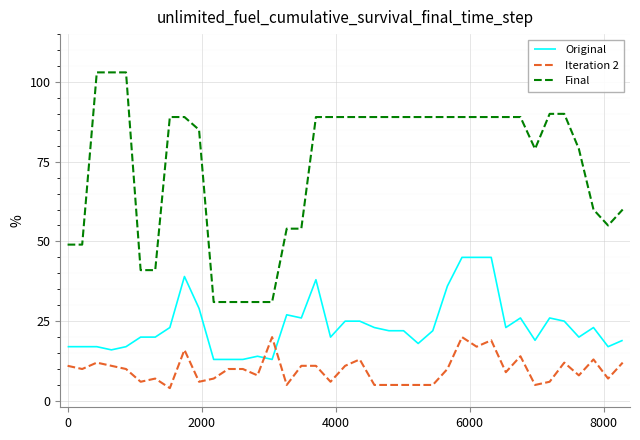

What is the highest value of the Iteration 2 series?

20